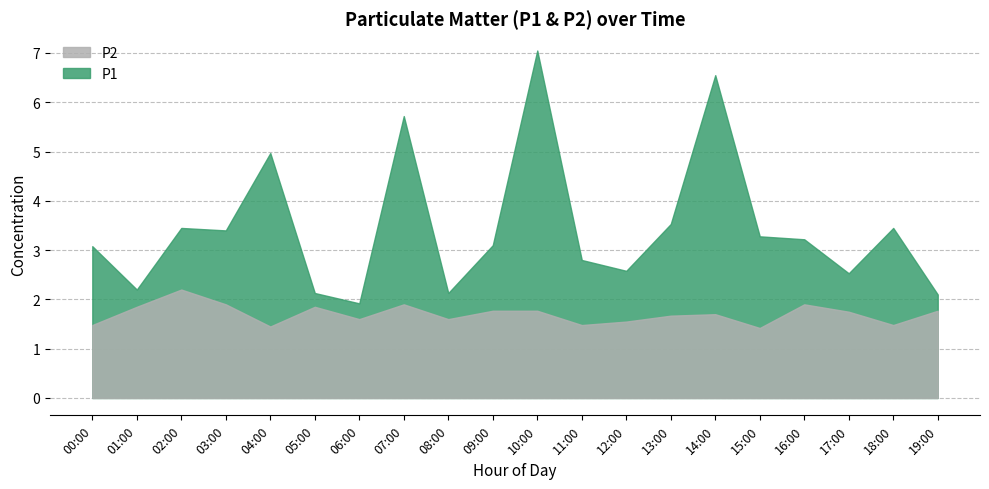

True or false: P2 and P1 cross at least once.

False